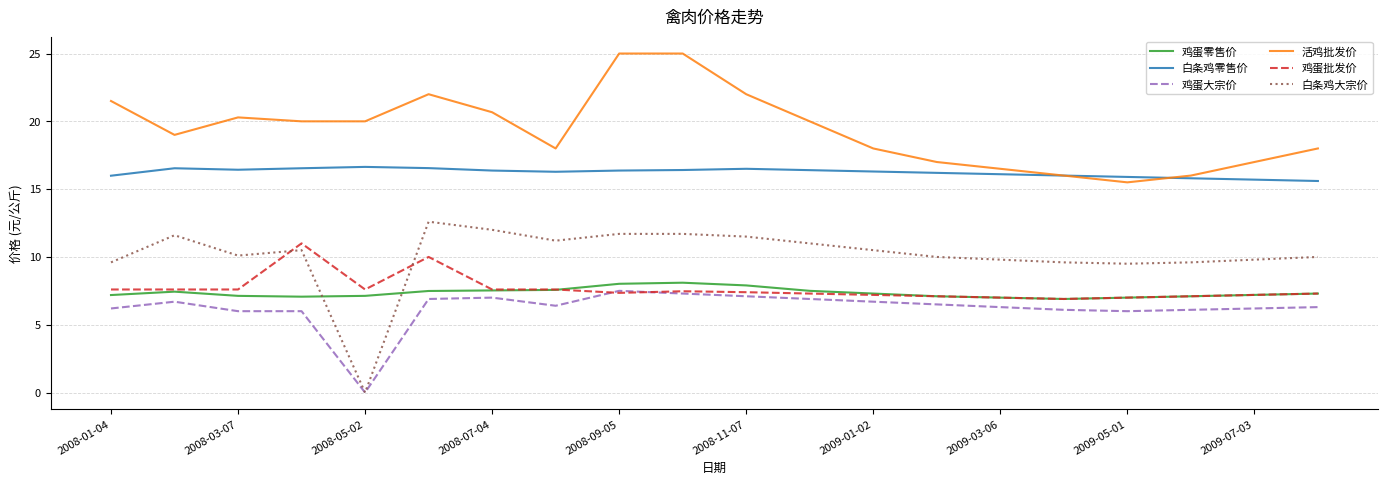

Which series has the largest total across all categories?

活鸡批发价